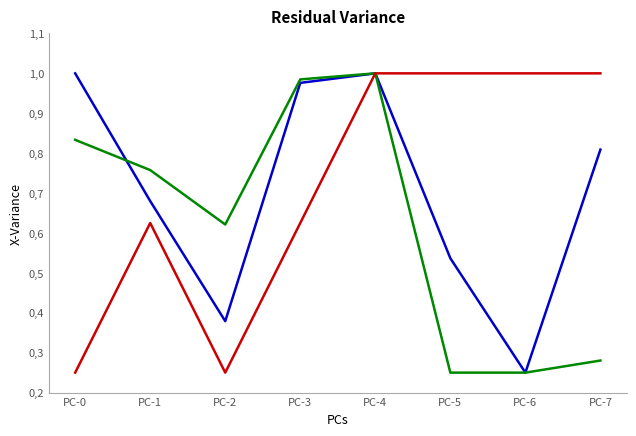

Is this an area chart (filled region under the line)?

No